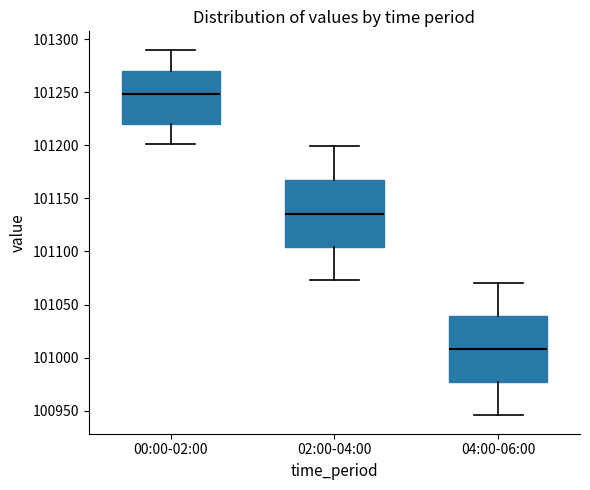

Reading left to right, read every box against the y-axis: the position of its median line, the range the box covers, and the ends of its whiskers. The values are not printed on the chart, so give them approximately, as read against the axis.

00:00-02:00: median 101250, box 101220 to 101270, whiskers 101200 to 101290
02:00-04:00: median 101135, box 101105 to 101165, whiskers 101075 to 101200
04:00-06:00: median 101010, box 100975 to 101040, whiskers 100945 to 101070